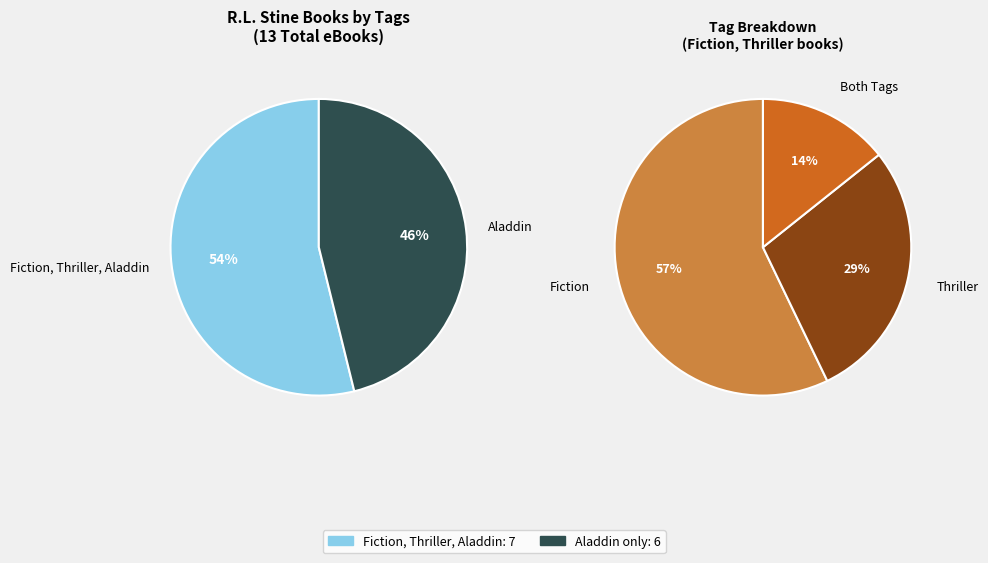

Which slice is the smallest?

Aladdin